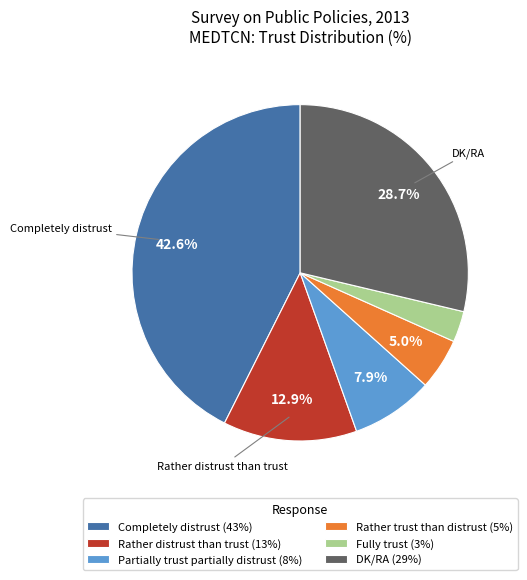

True or false: Completely distrust accounts for 43% of the total.

True